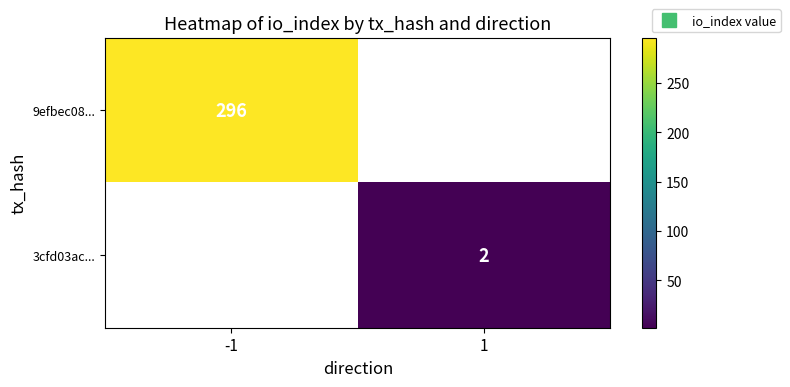

What is the highest value of the 9efbec08... series?

296.0